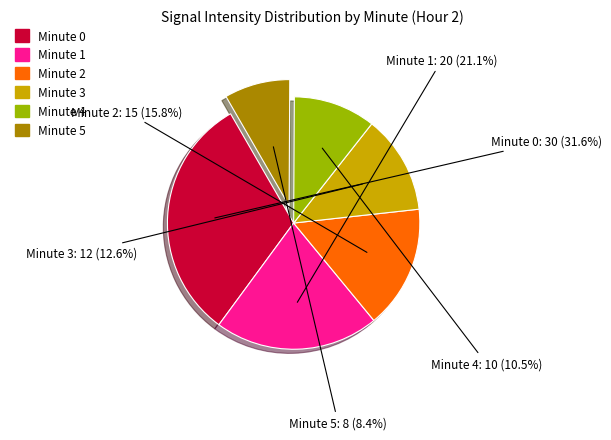

Is there a majority slice in this chart?

No